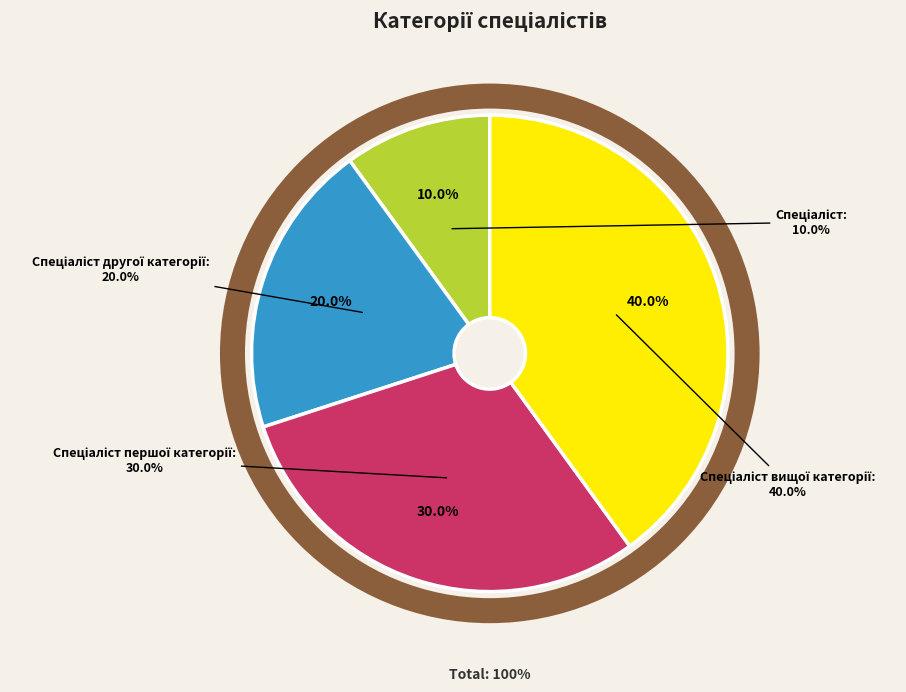

Does Спеціаліст account for over 50% of the chart?

No